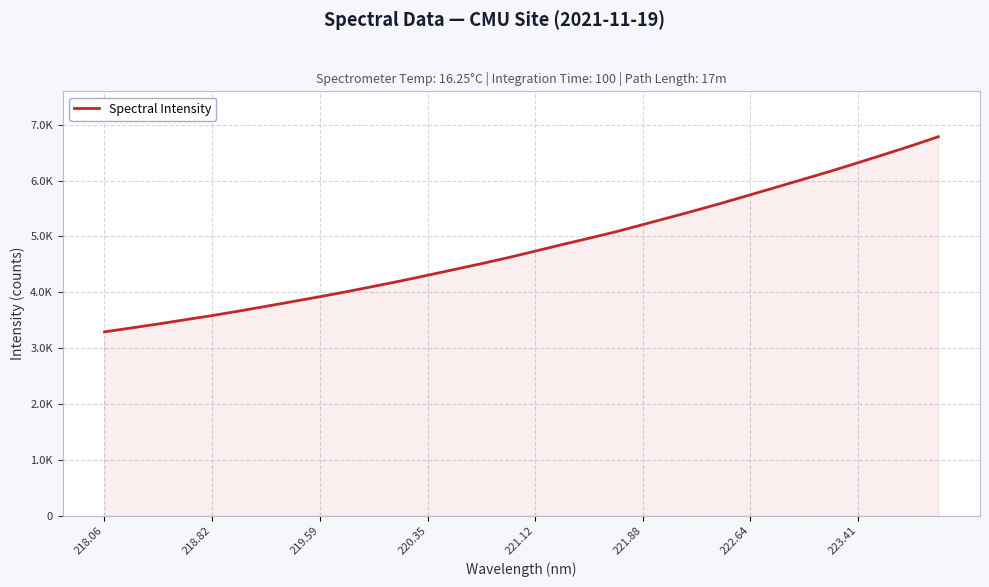

Does the chart have visible grid lines?

Yes